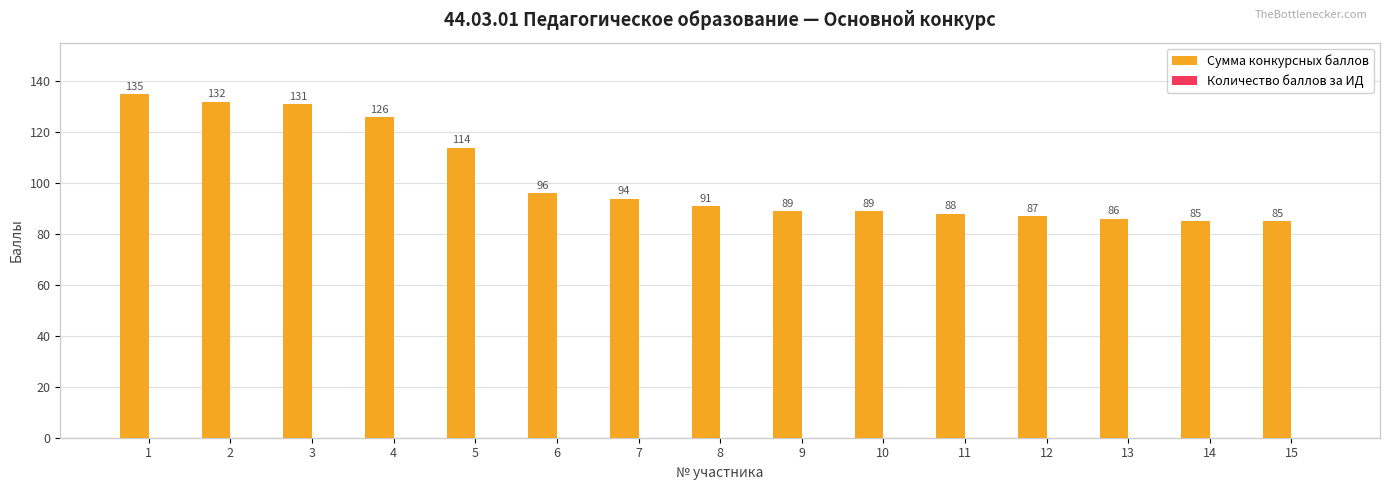

True or false: the data shows 188 at 1.

False